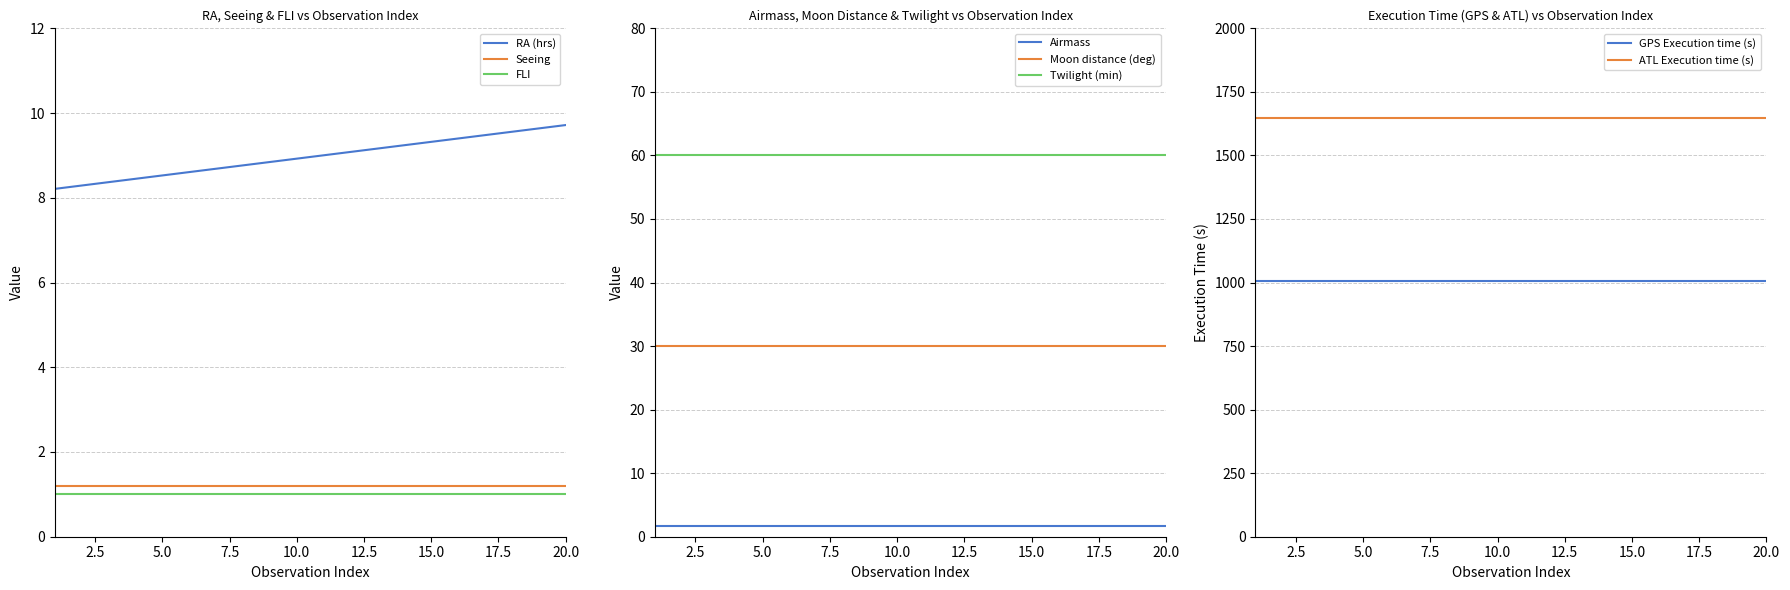

At which label is Twilight (min) closest to 60?

1